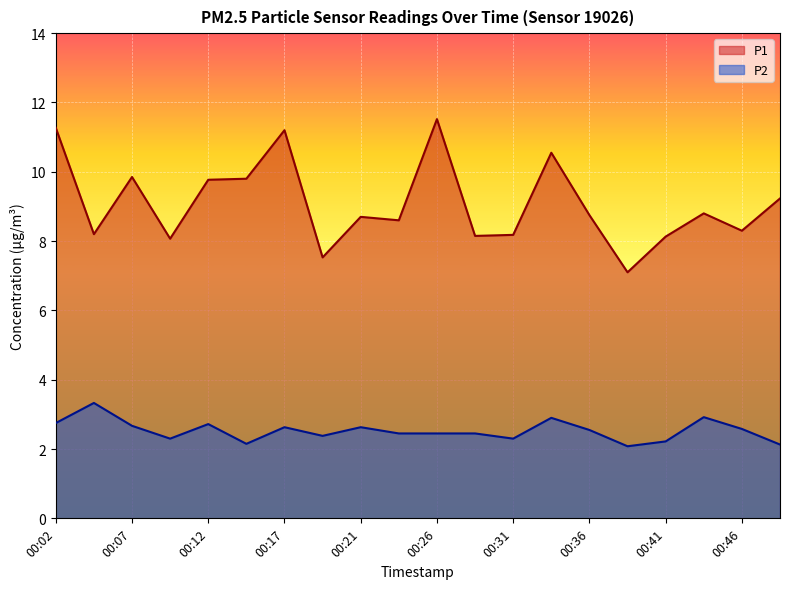

True or false: P1 has a value of 11.5 at 00:26.

True